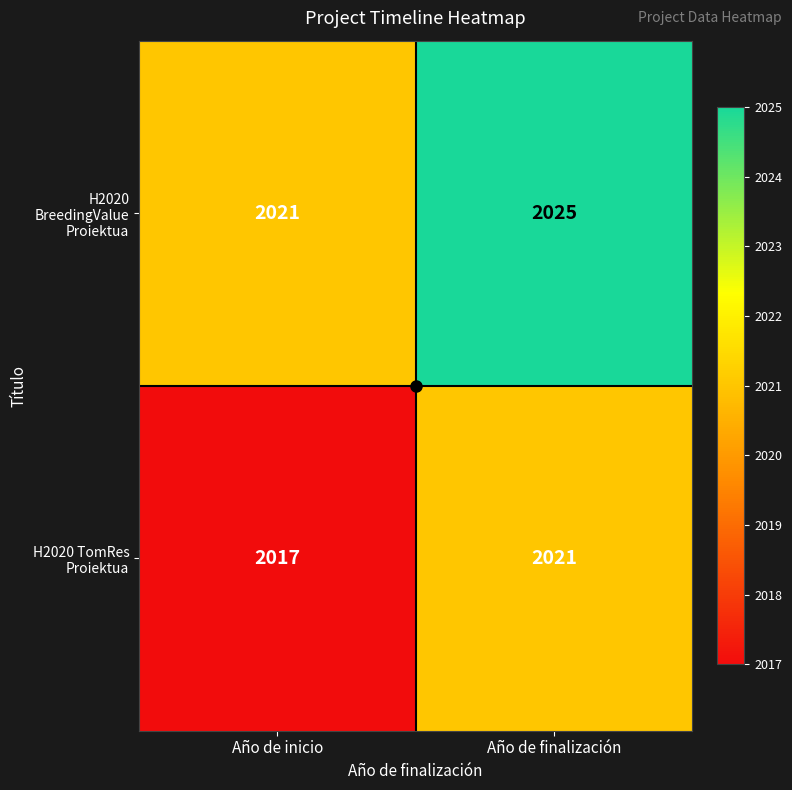

What value does the H2020 TomRes Proiektua series have at Año de inicio?

2017